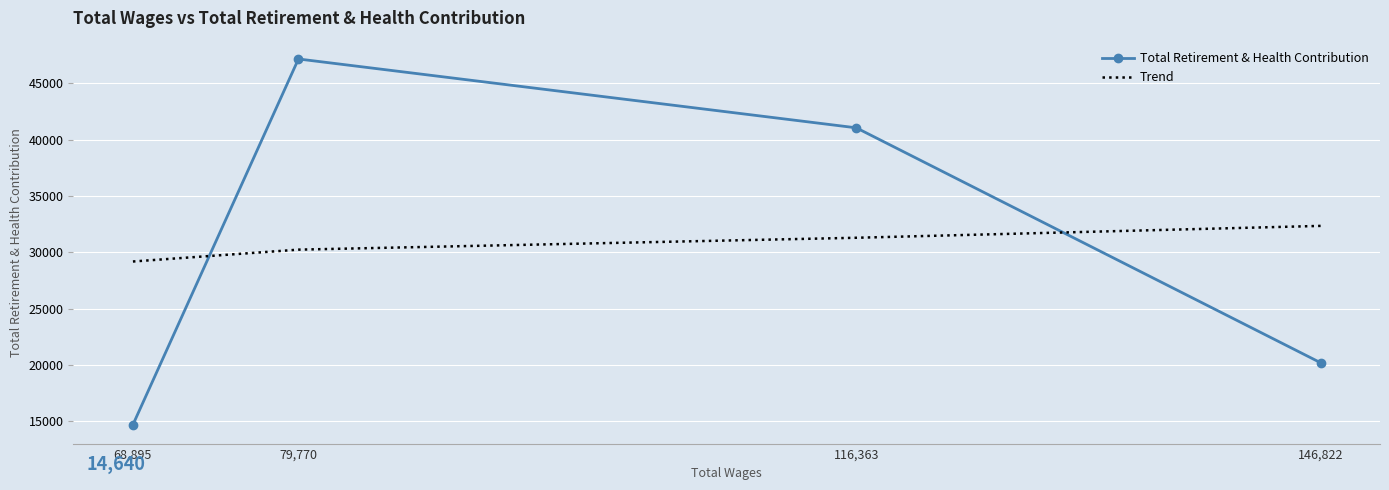

How many interior local peaks does the Total Retirement & Health Contribution series have?

1